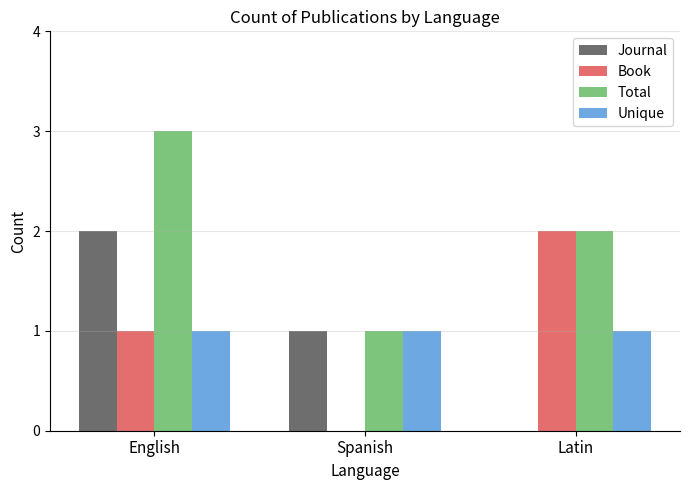

Does the chart contain stacked bars?

No